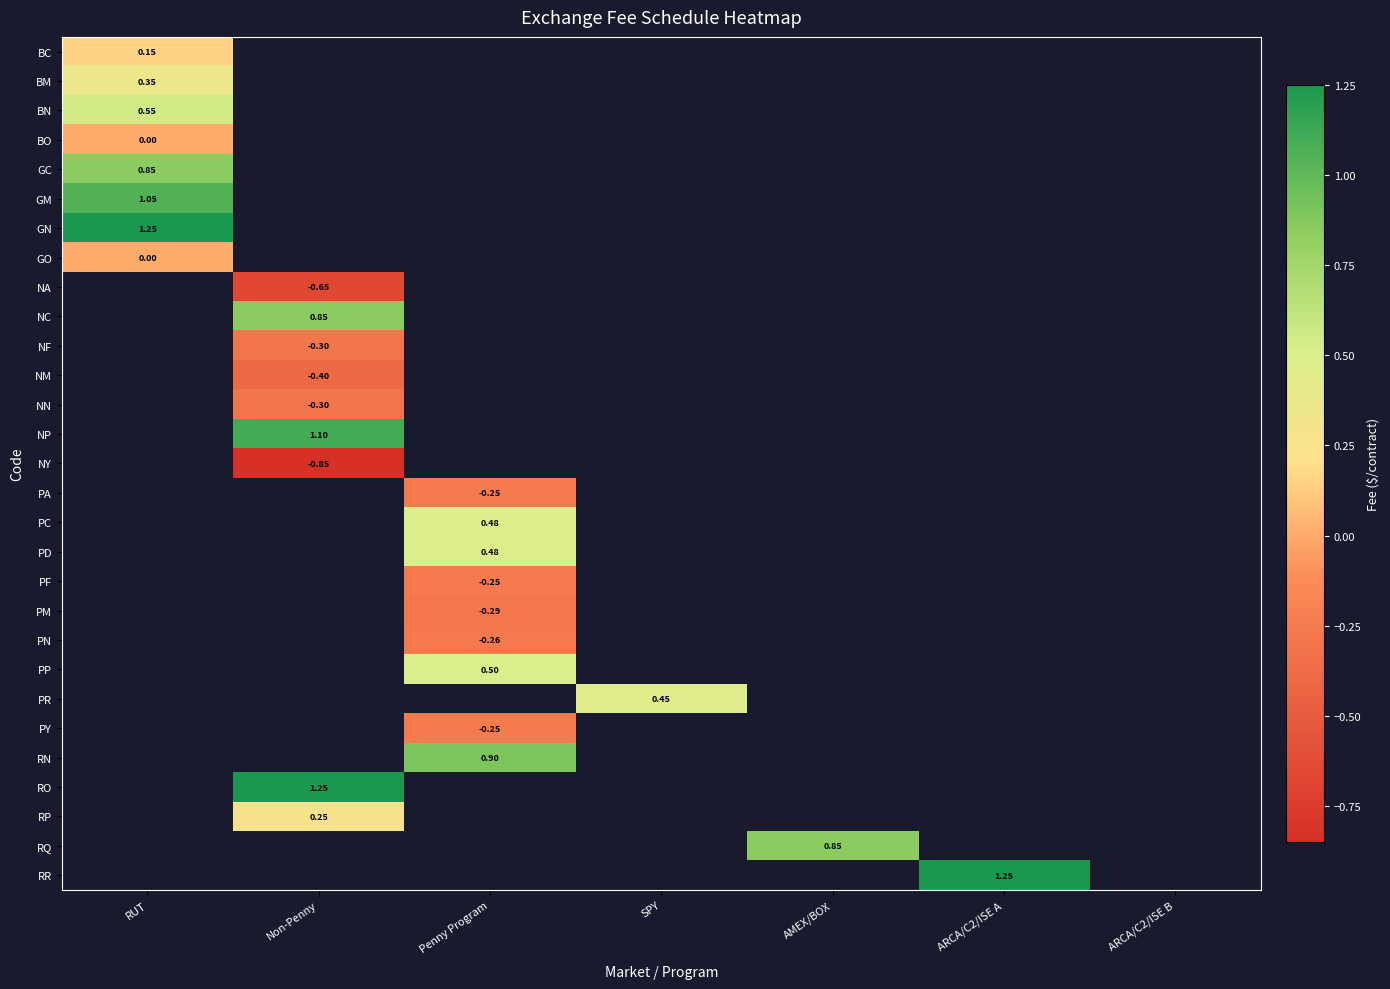

Between ARCA/C2/ISE B and Non-Penny, which is larger?

Non-Penny